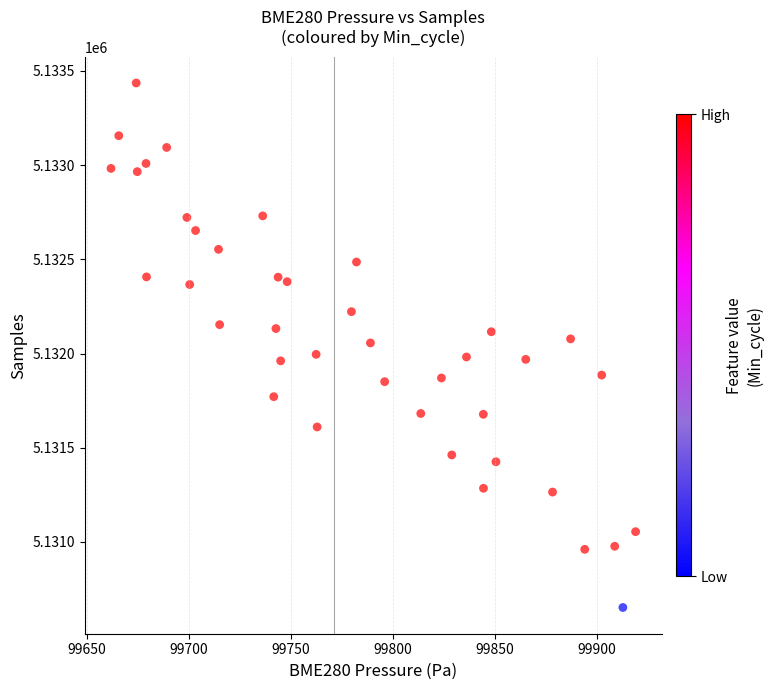

What is the range of Y values (max minus min)?

2783.9